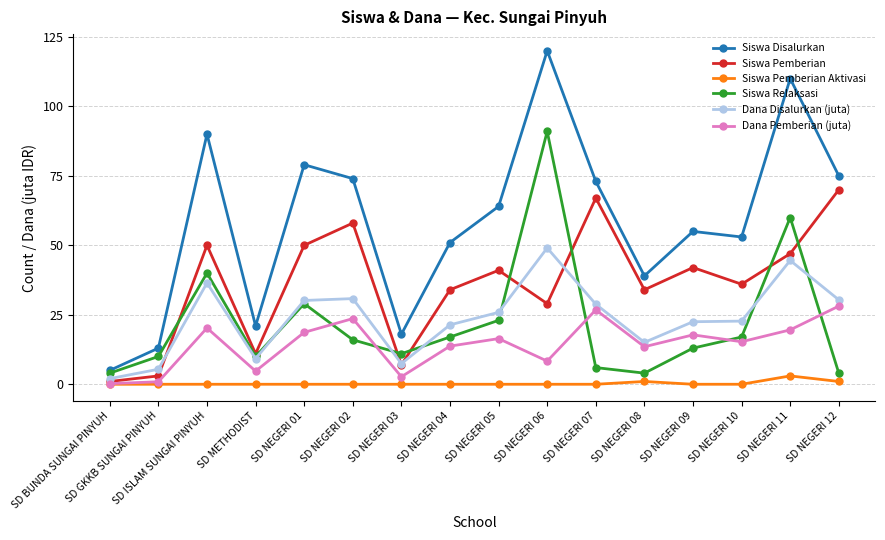

Between SD GKKB SUNGAI PINYUH and SD NEGERI 01, which series saw the biggest shift?

Siswa Disalurkan